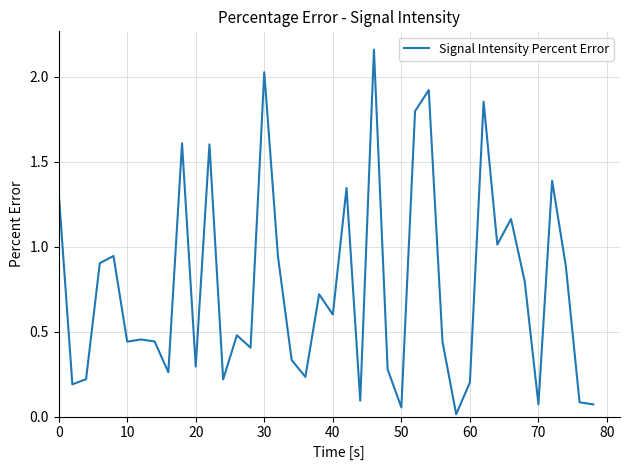

What is the difference between the maximum and minimum values?

2.1